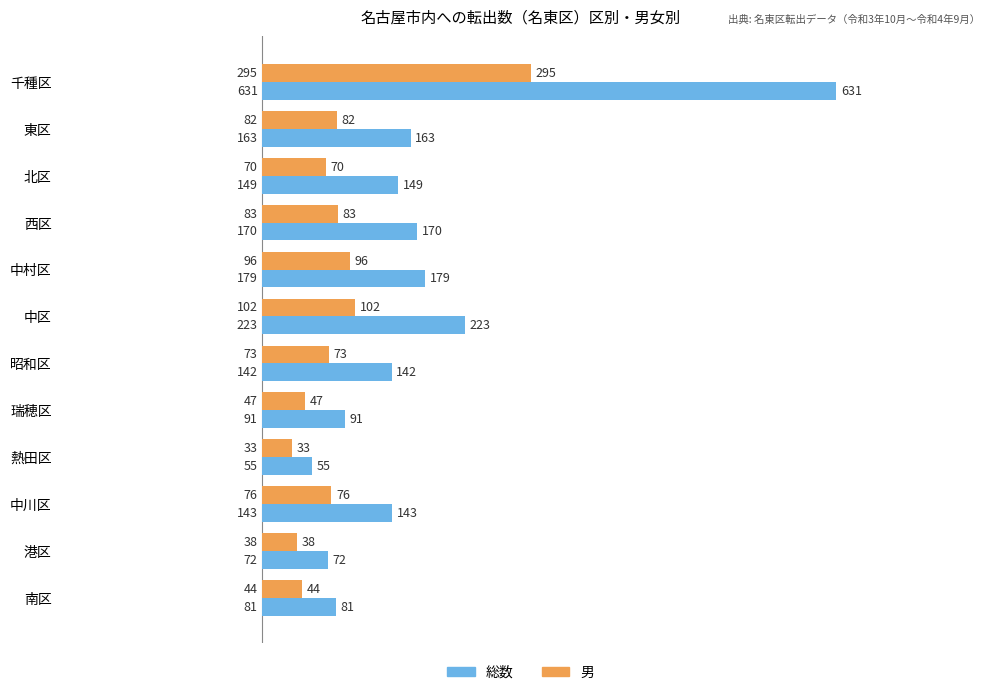

What are all the series names shown in the legend?

総数, 男